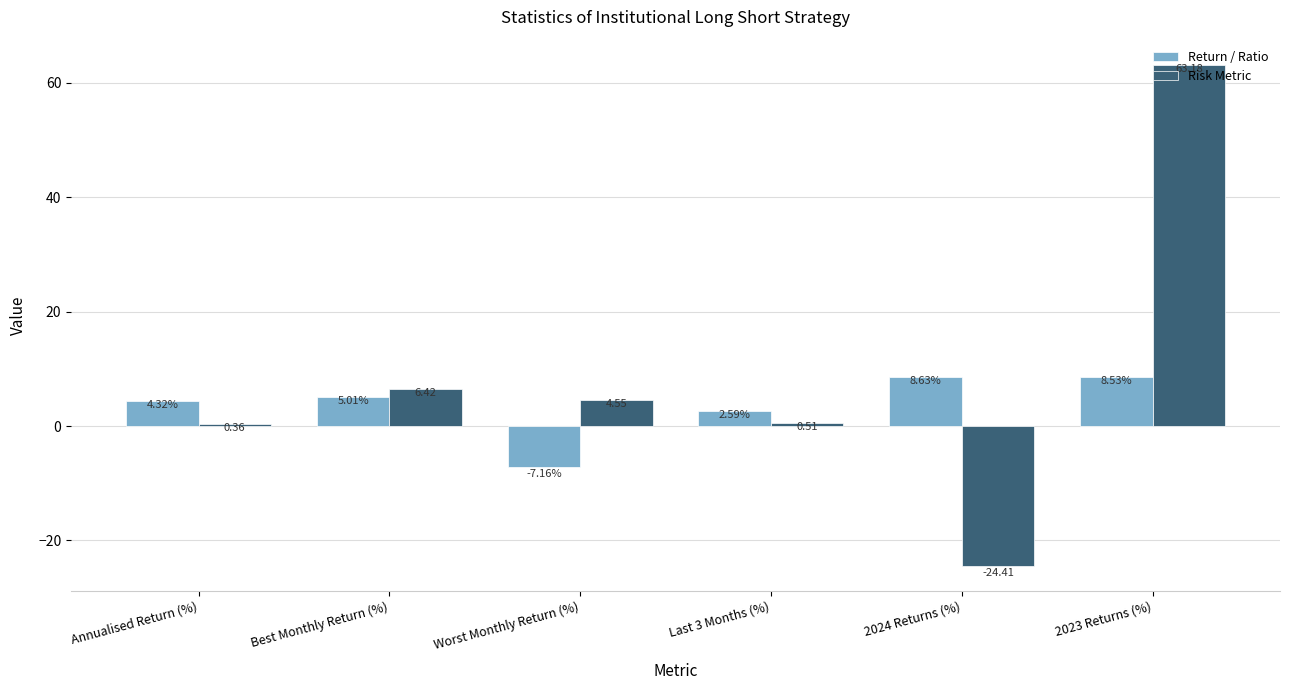

What is the label of the 2nd bar from the left?

Best Monthly Return (%)